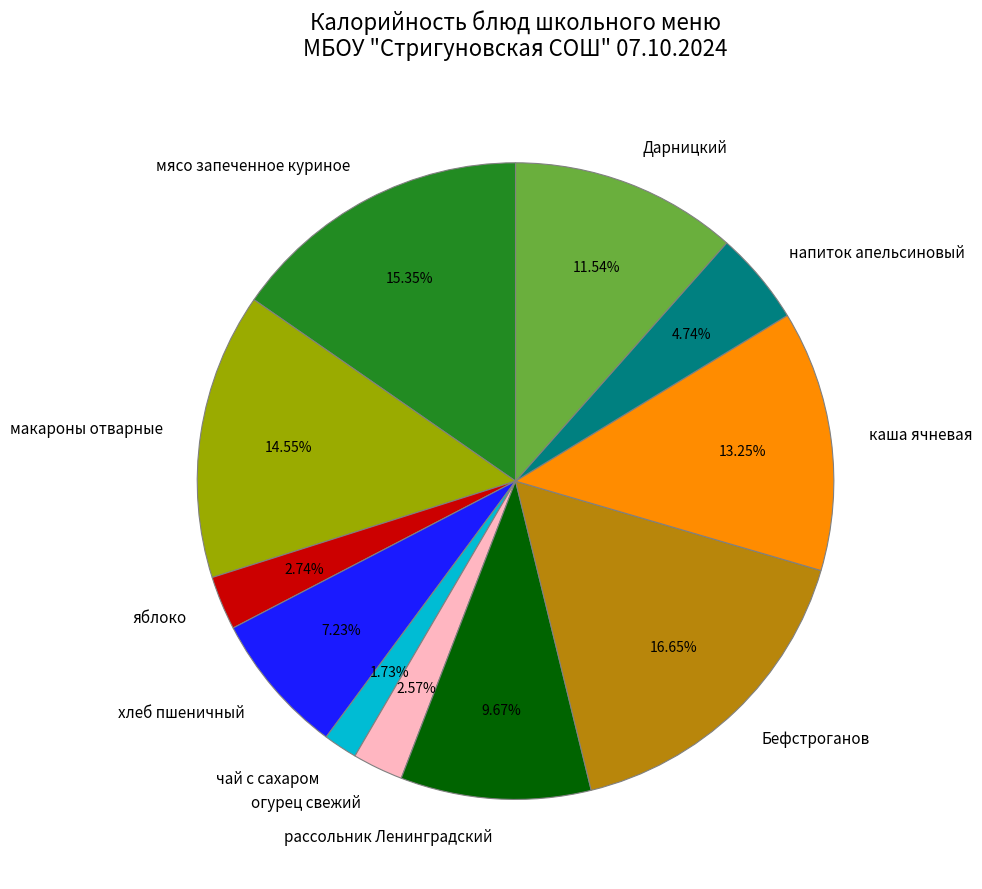

Does any single category account for the majority?

No